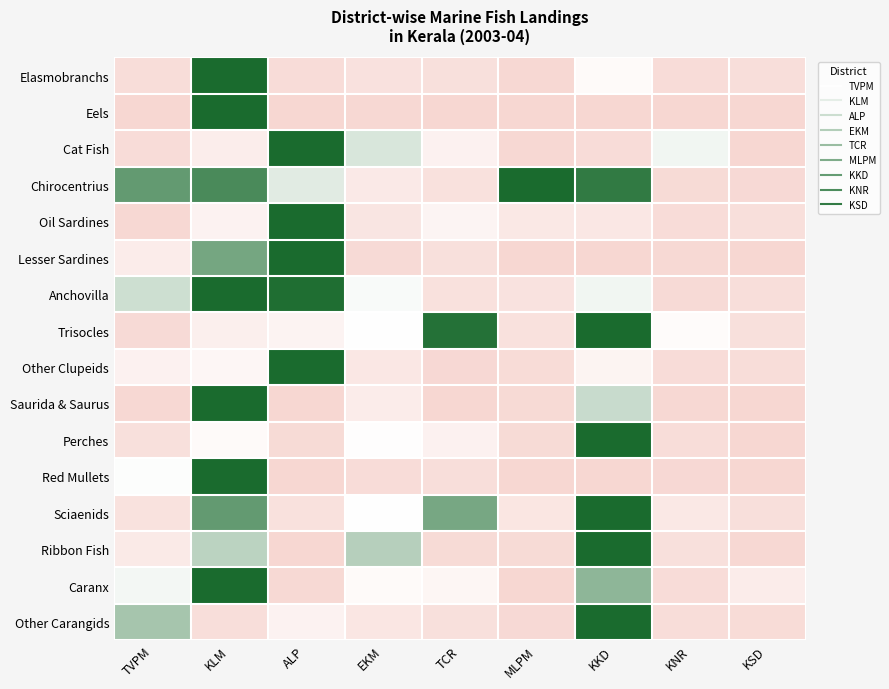

What is the total value across all series at KKD?

8.9